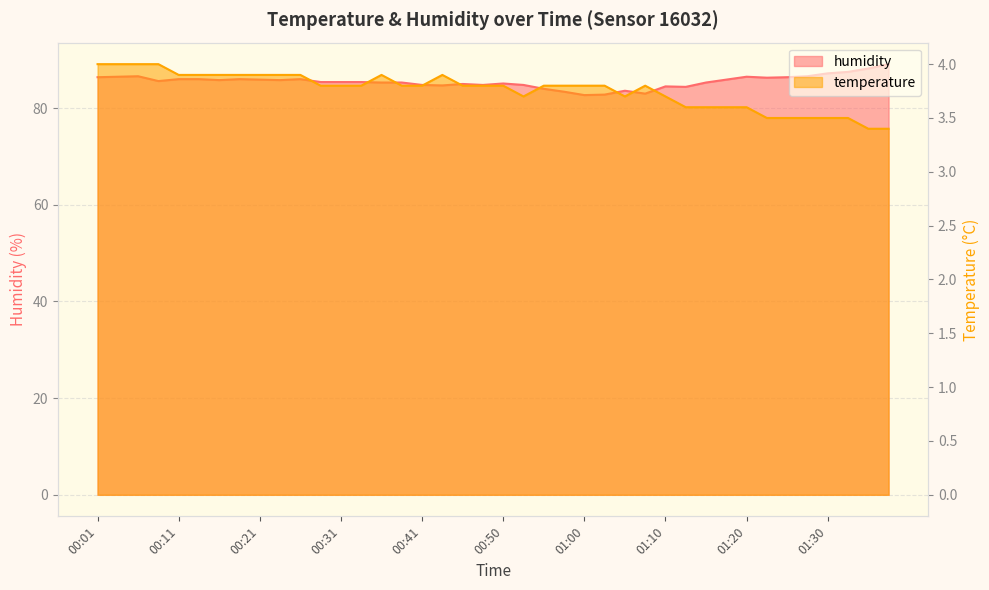

Which series changed the most between 00:03 and 00:55?

humidity